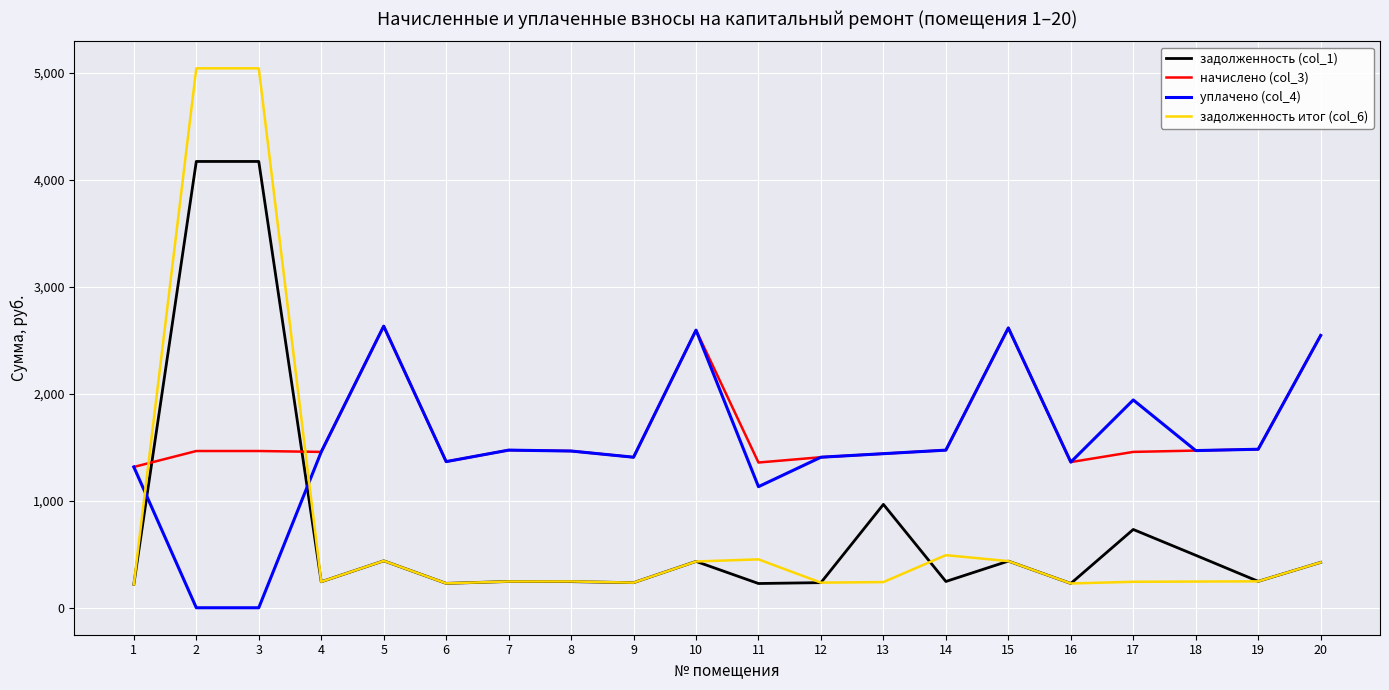

Is the value of задолженность итог (col_6) at 2 greater than the value of начислено (col_3) at 5?

Yes